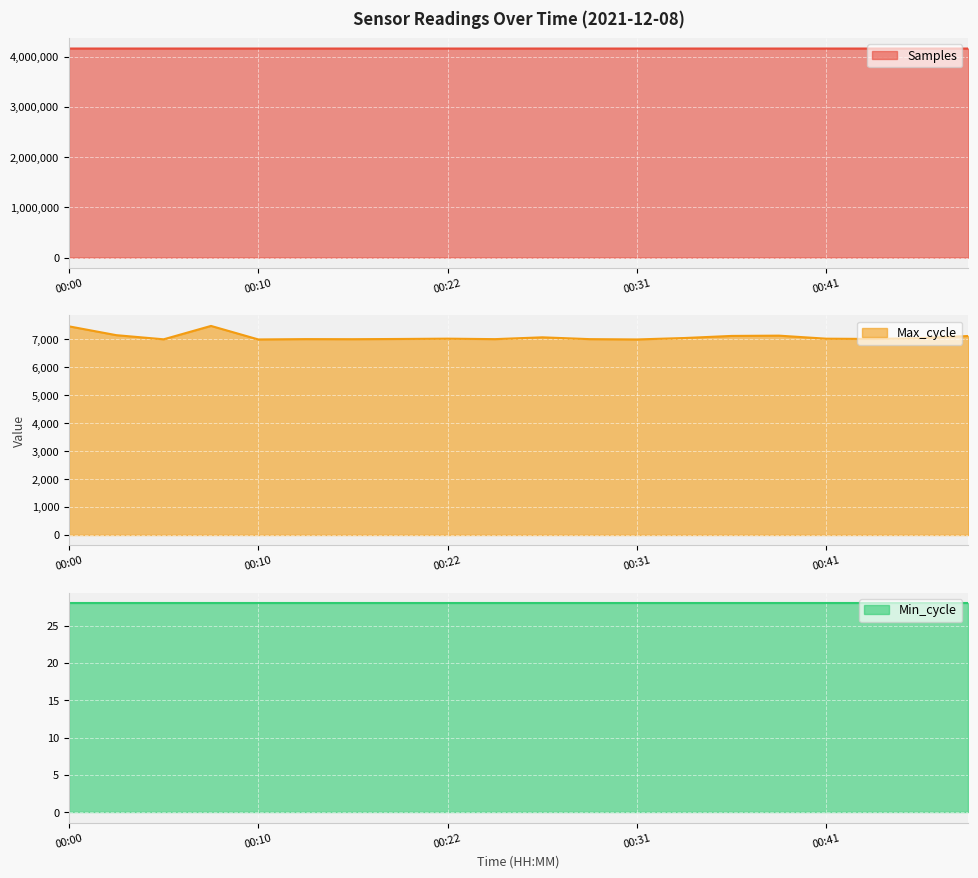

How many data points in Max_cycle are less than 7030?

10